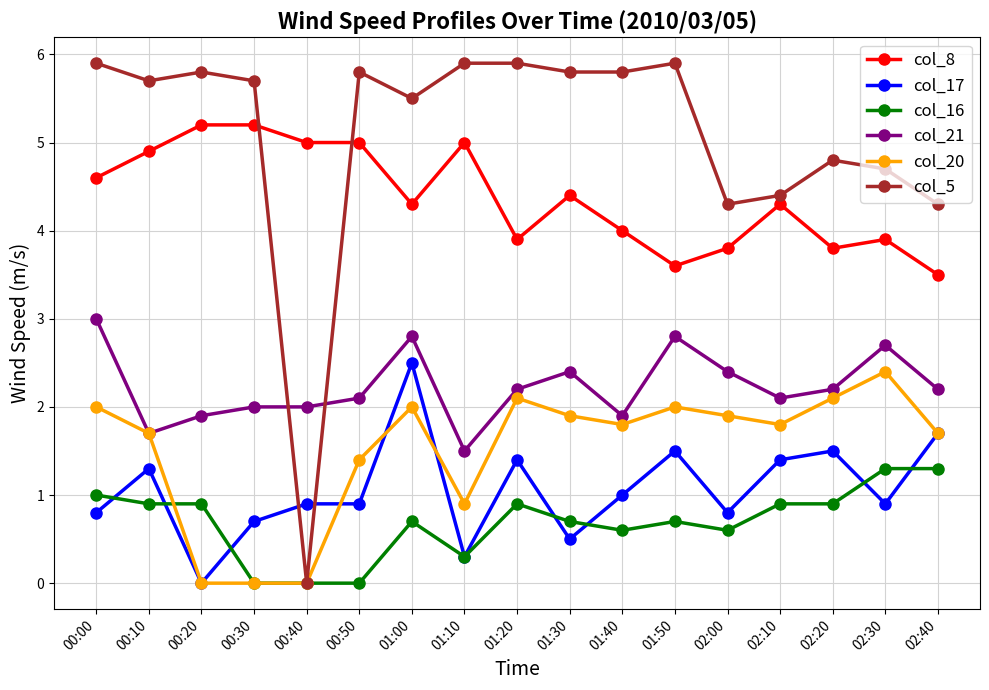

True or false: col_8 and col_20 cross at least once.

False